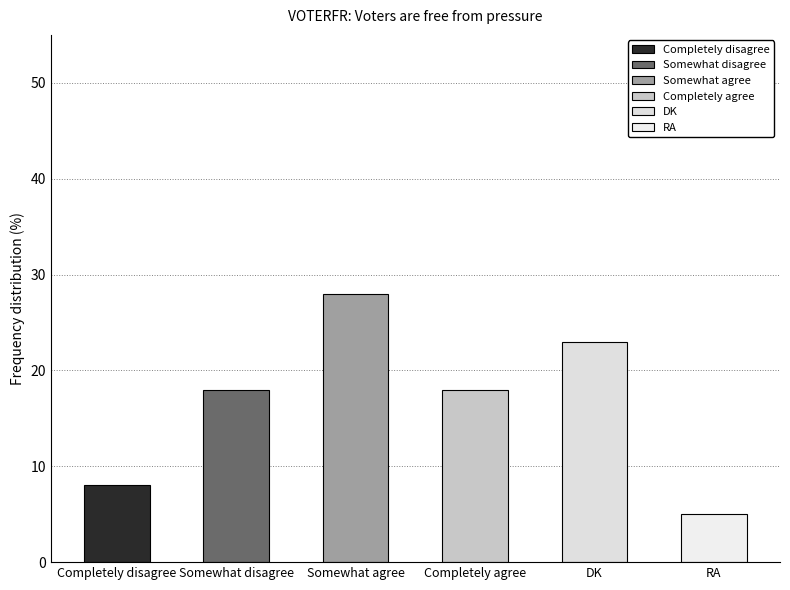

What is the change in value from Somewhat agree to DK?

-5